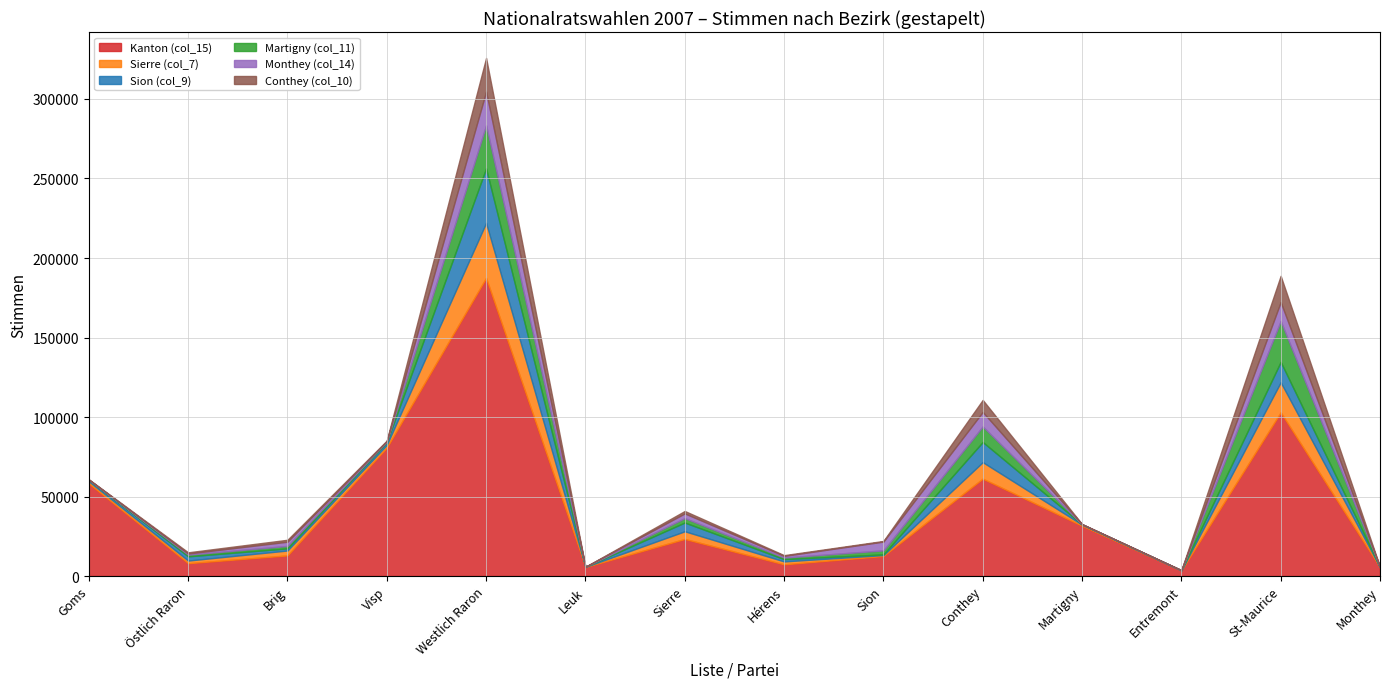

True or false: Martigny (col_11) and Monthey (col_14) intersect in this chart.

True